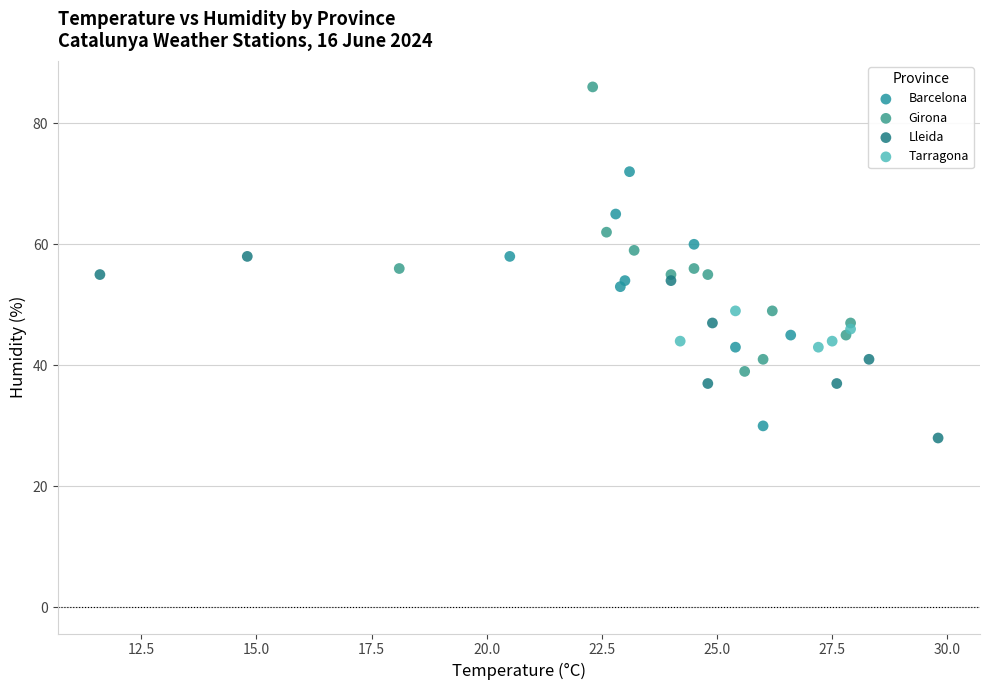

Which series contains the highest Y value?

Girona